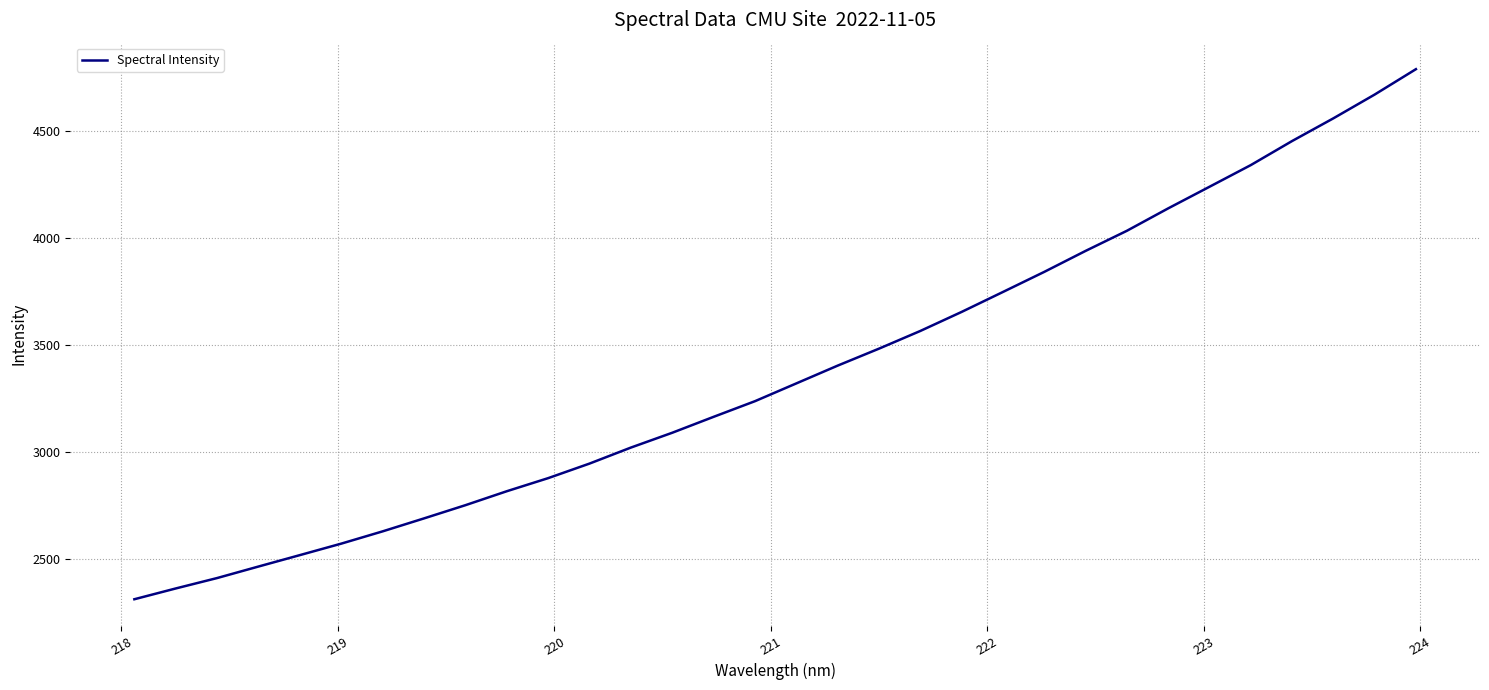

What is the difference between the second highest and minimum values?

2359.7